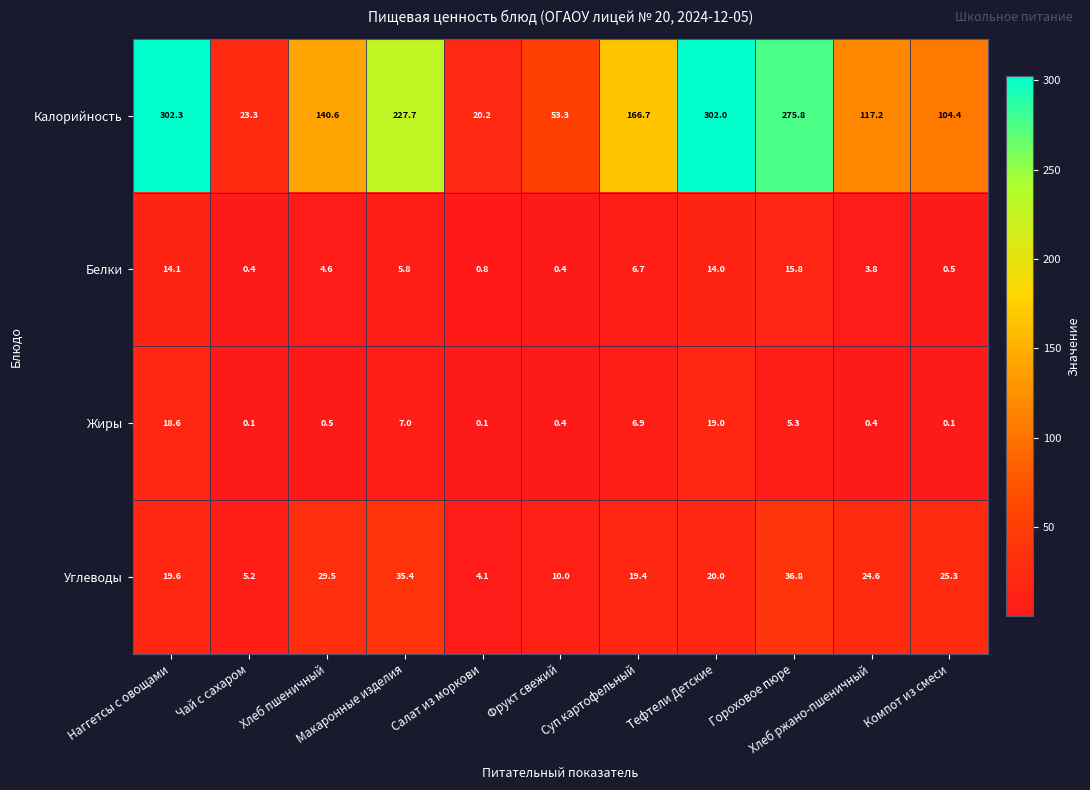

What is the highest value of the Углеводы series?

36.8